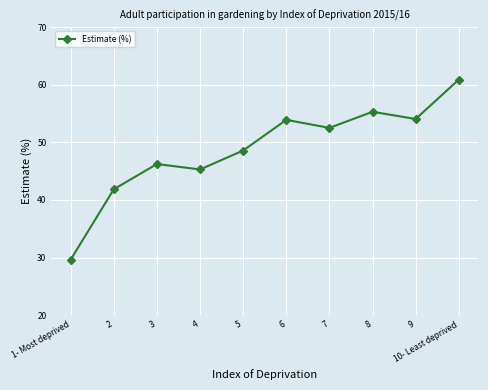

What is the difference between the maximum and minimum values?

31.3